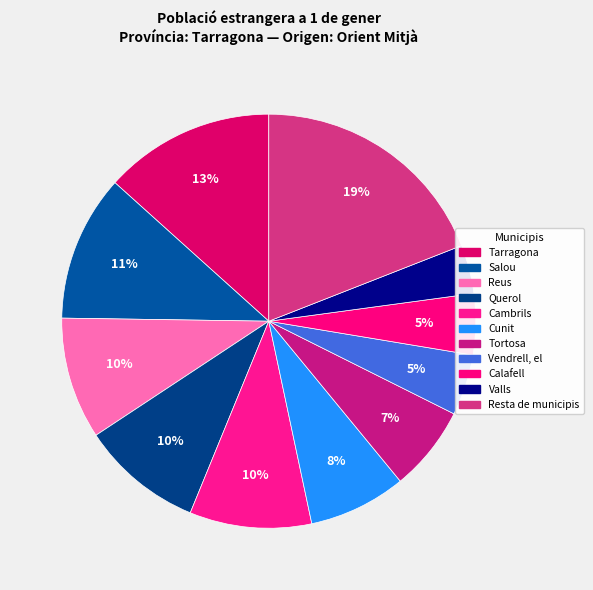

How many segments does this pie chart have?

11